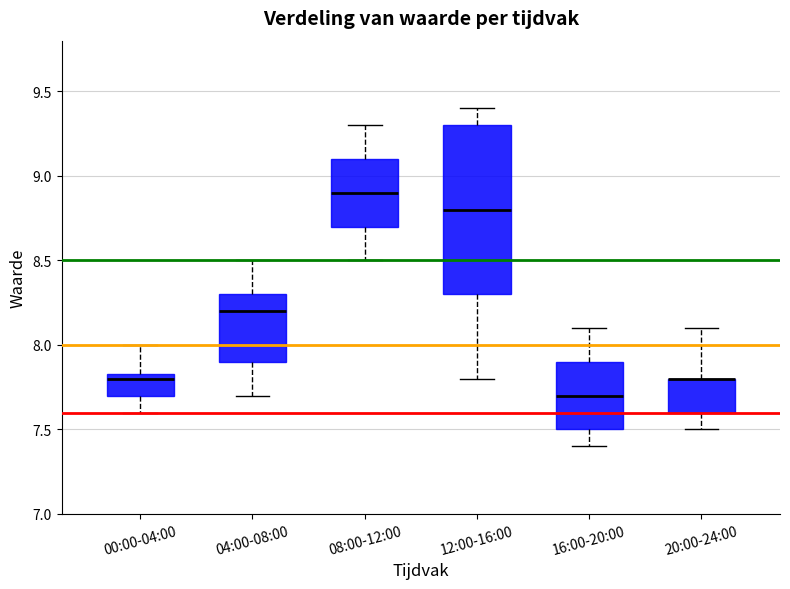

Reading left to right, read every box against the y-axis: the position of its median line, the range the box covers, and the ends of its whiskers. The values are not printed on the chart, so give them approximately, as read against the axis.

00:00-04:00: median 7.80, box 7.70 to 7.85, whiskers 7.60 to 8.00
04:00-08:00: median 8.20, box 7.90 to 8.30, whiskers 7.70 to 8.50
08:00-12:00: median 8.90, box 8.70 to 9.10, whiskers 8.50 to 9.30
12:00-16:00: median 8.80, box 8.30 to 9.30, whiskers 7.80 to 9.40
16:00-20:00: median 7.70, box 7.50 to 7.90, whiskers 7.40 to 8.10
20:00-24:00: median 7.80 (drawn on the box's upper edge), box 7.60 to 7.80, whiskers 7.50 to 8.10